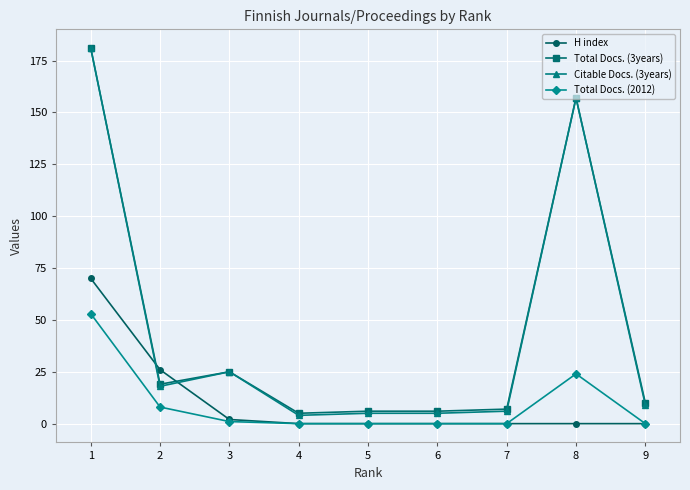

Reading left to right, transcribe all the data shown in this chart.

H index: 70	26	2	0	0	0	0	0	0
Total Docs. (3years): 181	19	25	5	6	6	7	157	10
Citable Docs. (3years): 181	18	25	4	5	5	6	157	9
Total Docs. (2012): 53	8	1	0	0	0	0	24	0